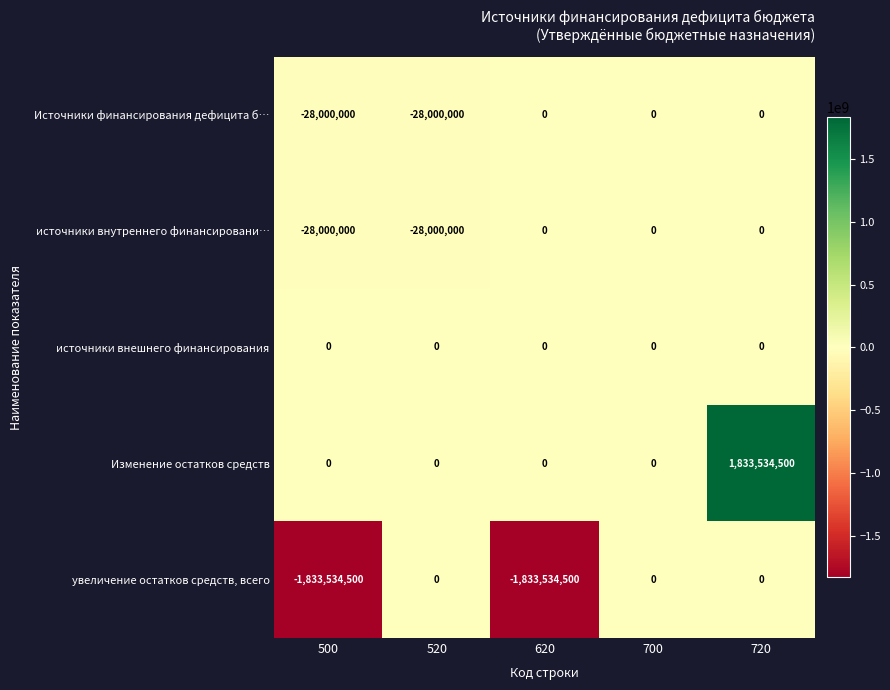

How many data points does each series have?

5